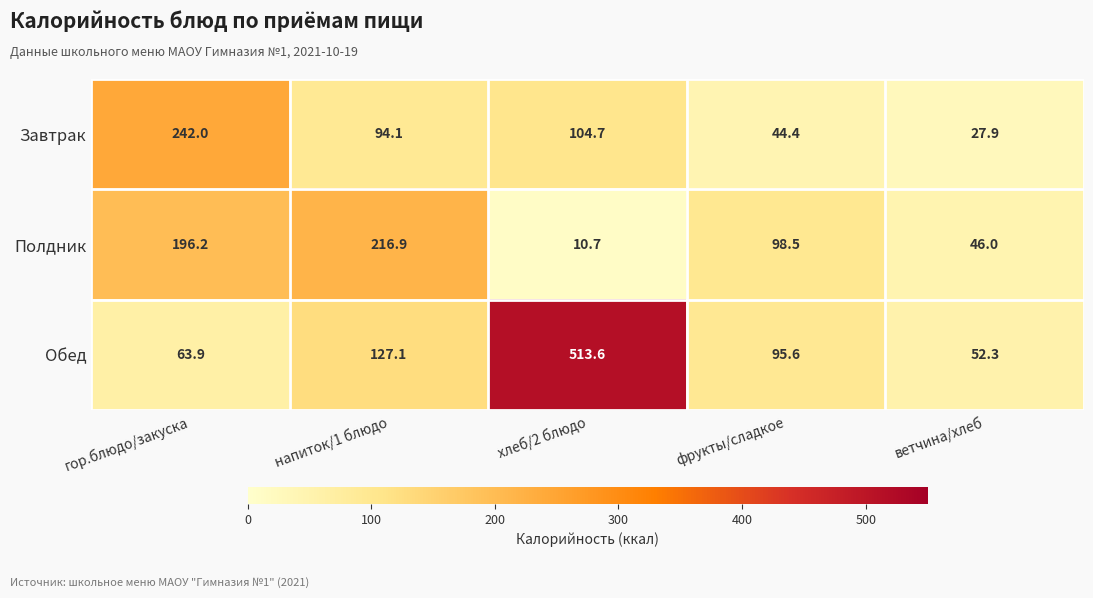

True or false: Полдник has a value of 130.6 at напиток/1 блюдо.

False